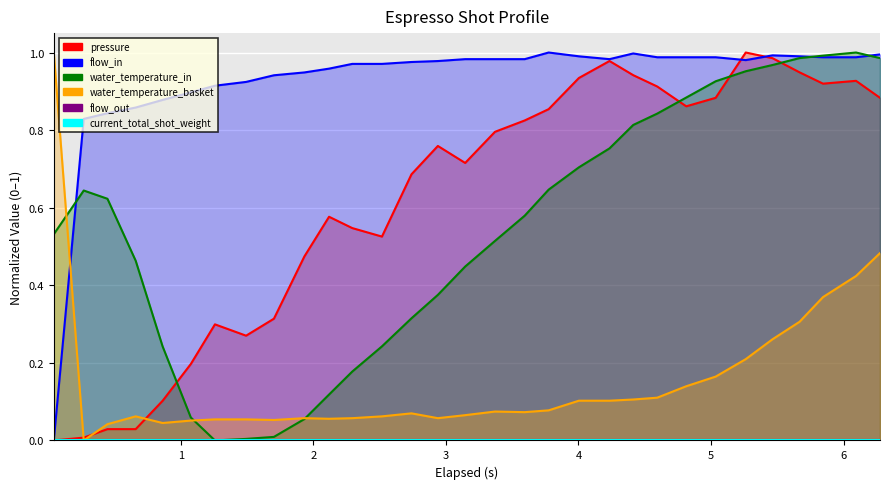

The flow_in series shows 1.4 at 23. True or false?

False